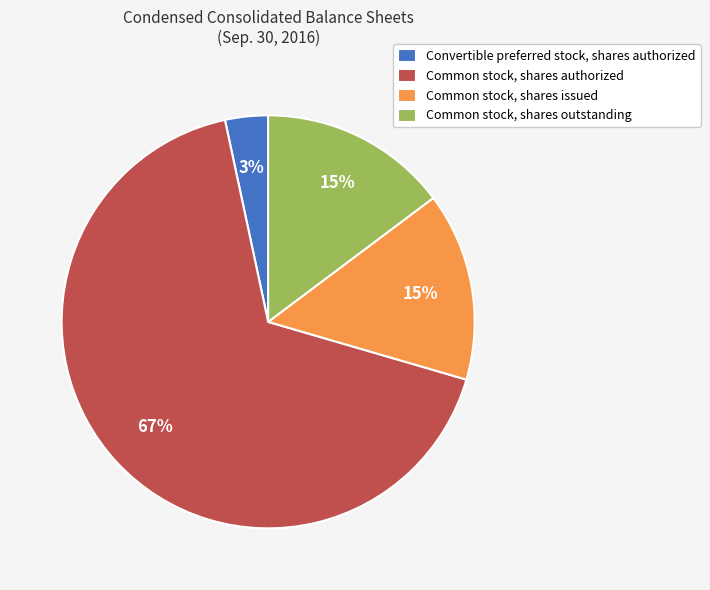

How many slices are in this pie chart?

4